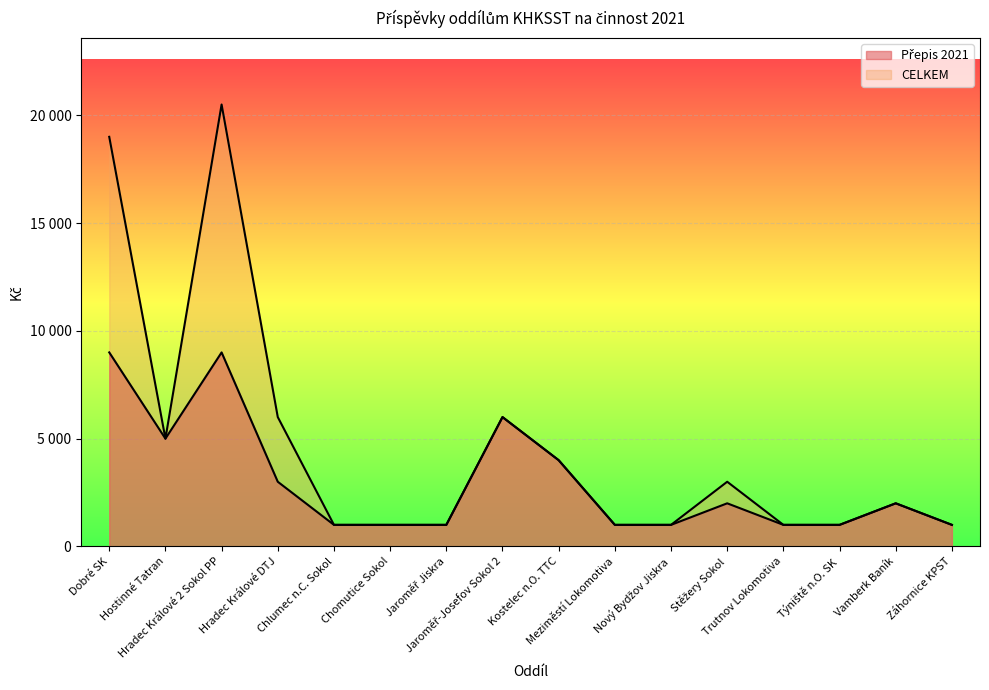

What is the label of the 8th point from the right?

Kostelec n.O. TTC